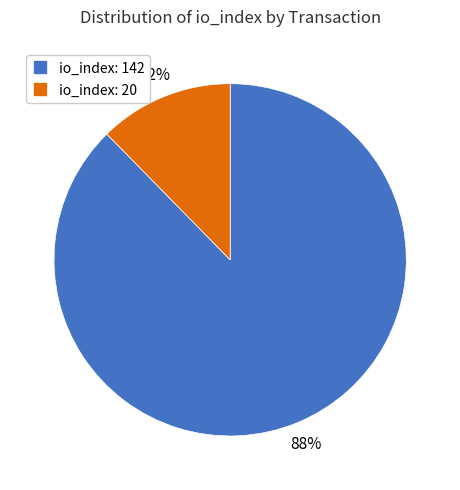

To the nearest percent, what is the average slice percentage?

50%